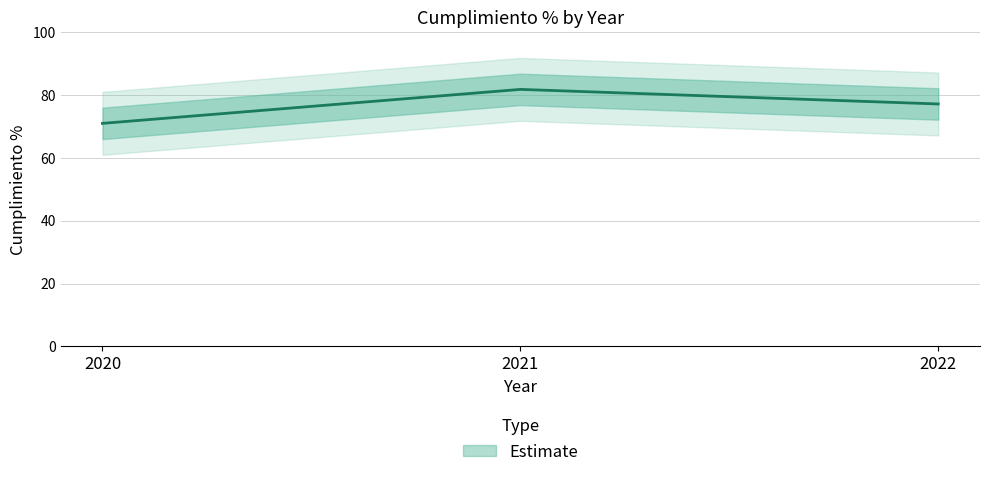

Which category has the lowest value across all series?

2020